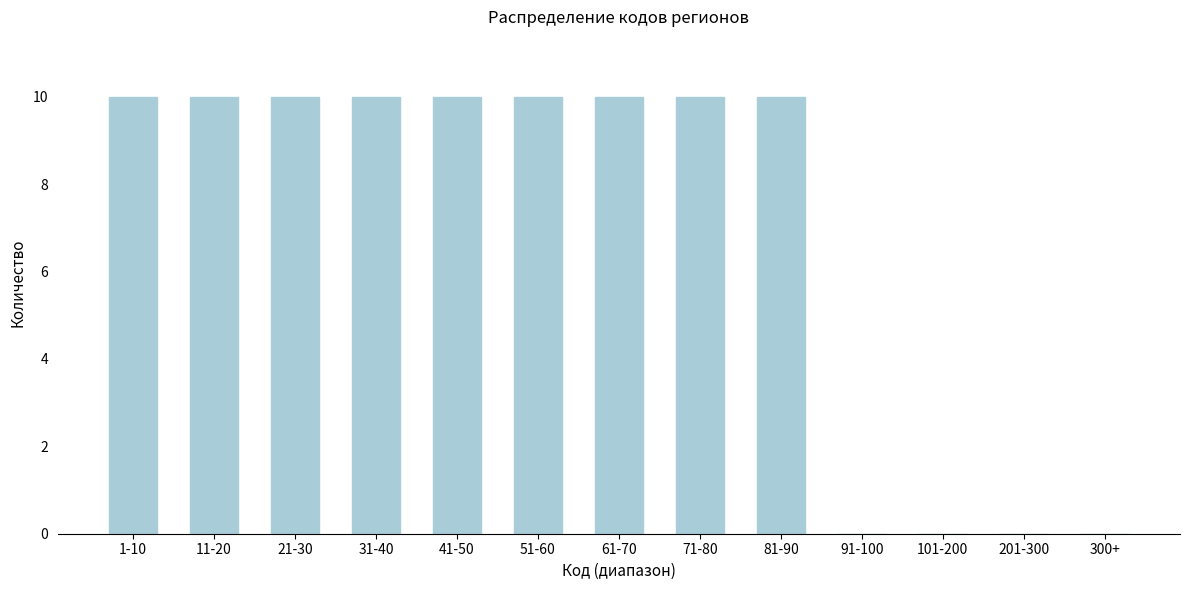

Reading left to right, what are all the values shown in this chart?

1-10=10	11-20=10	21-30=10	31-40=10	41-50=10	51-60=10	61-70=10	71-80=10	81-90=10	91-100=0	101-200=0	201-300=0	300+=0